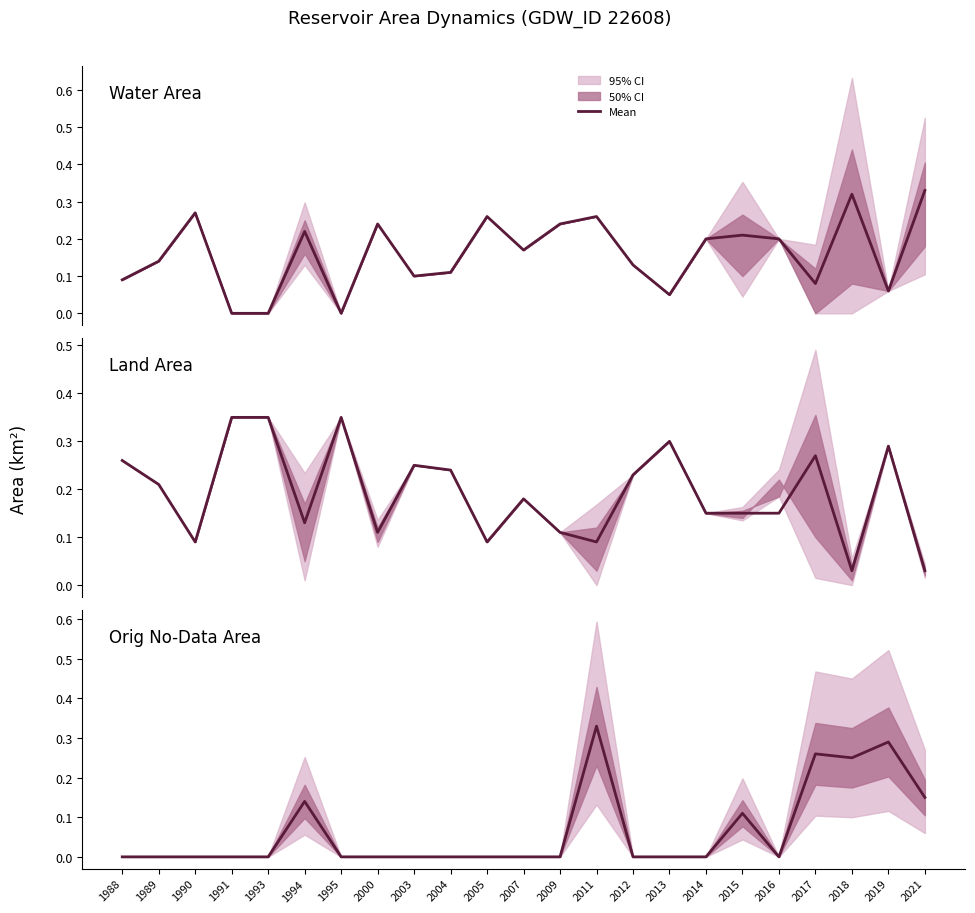

The value of landArea at 2007 is 0.2. True or false?

True